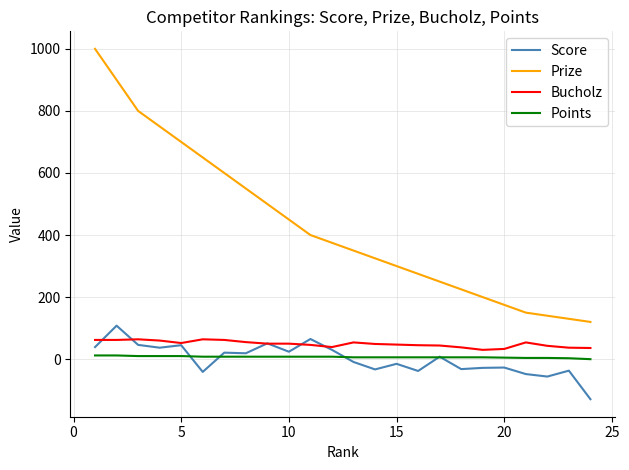

Which series has the largest total across all categories?

Prize